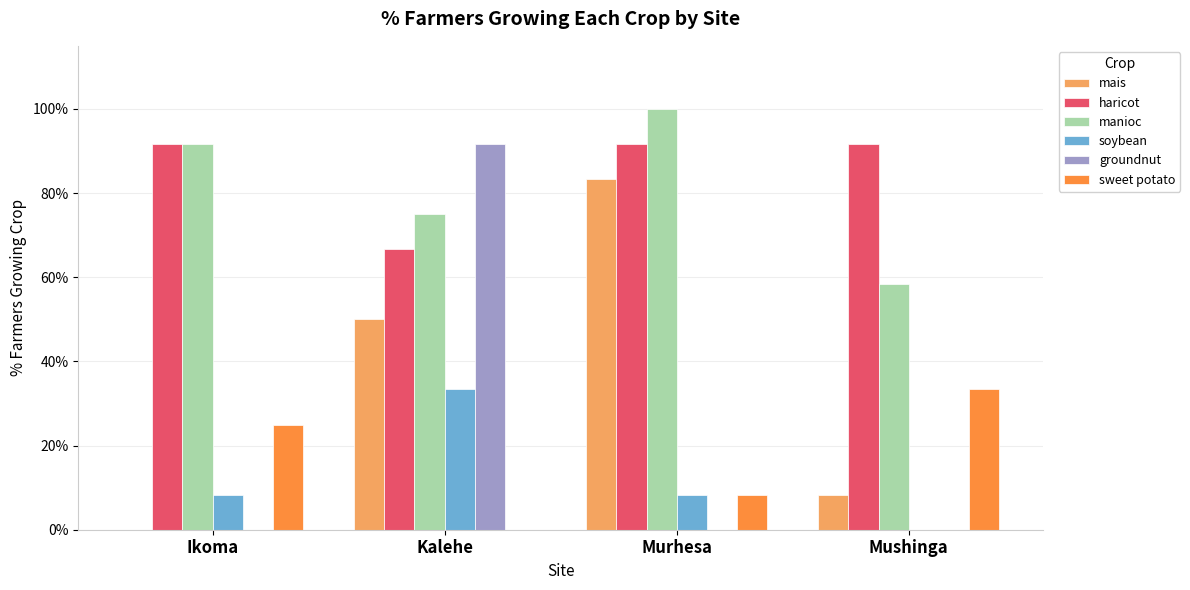

The value of haricot at Ikoma is 0.9. True or false?

True